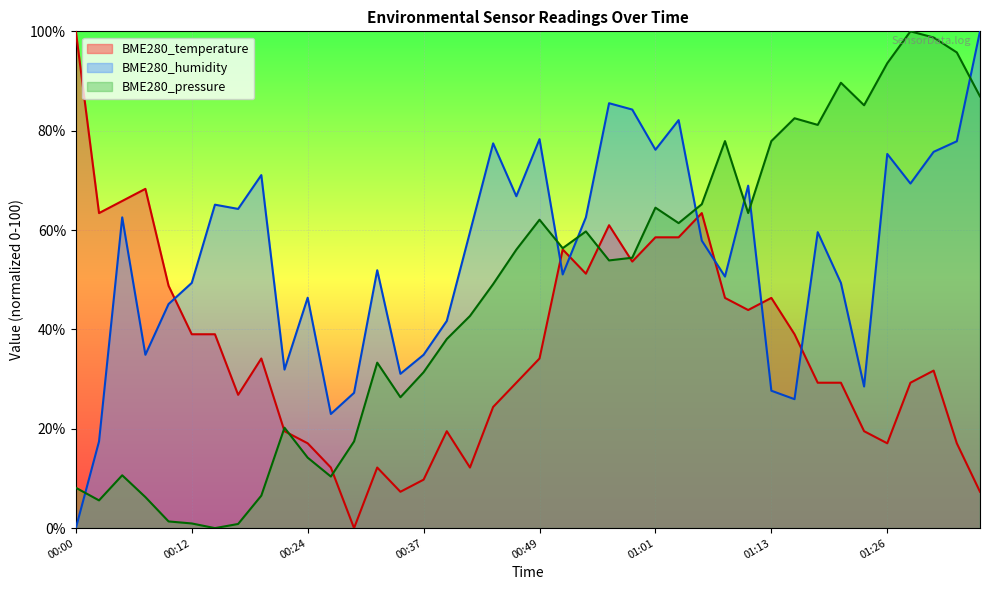

What is the approximate value of BME280_humidity at 01:06?

57.9